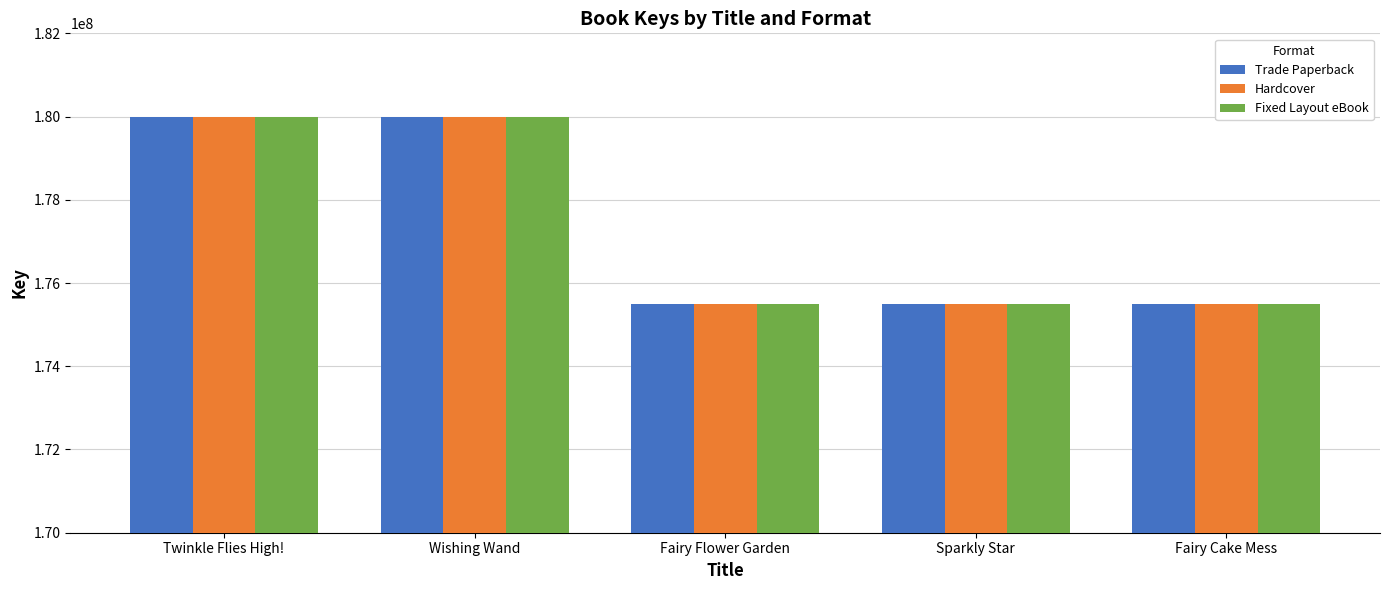

How many groups of bars are there?

5